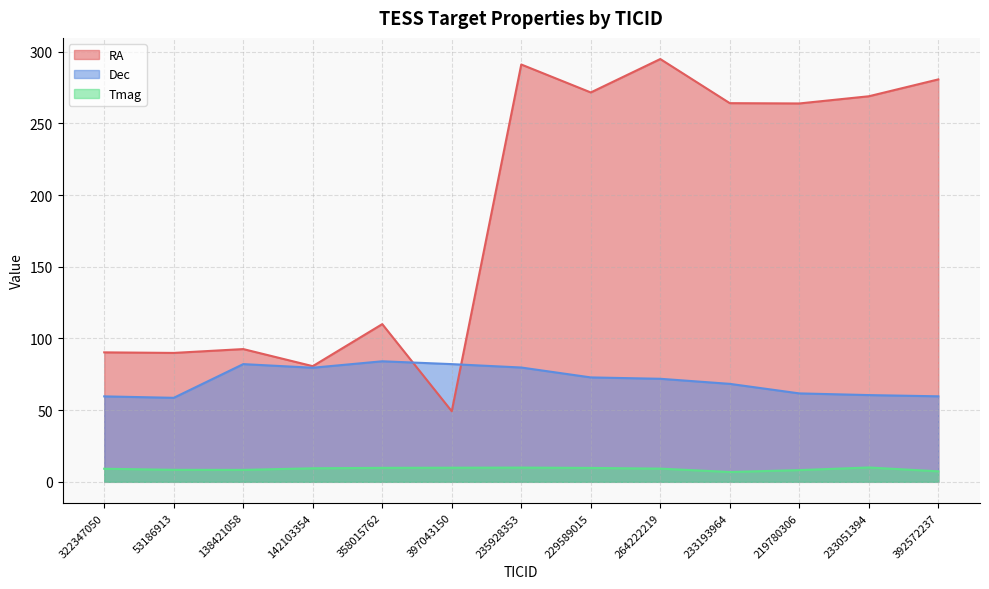

What position from the left is 235928353?

7